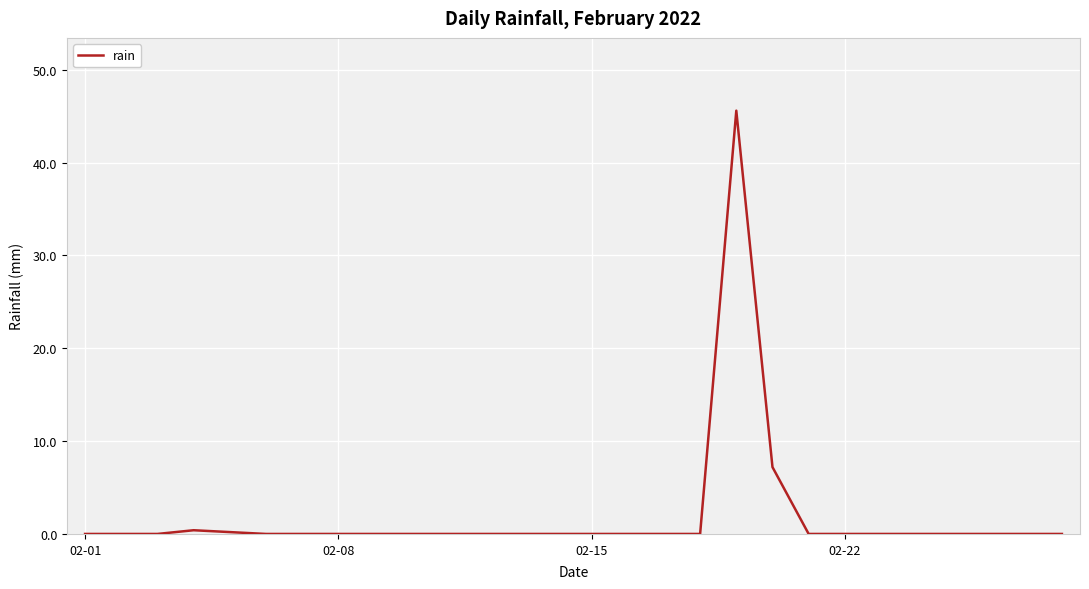

What is the difference between the maximum and minimum values?

45.6